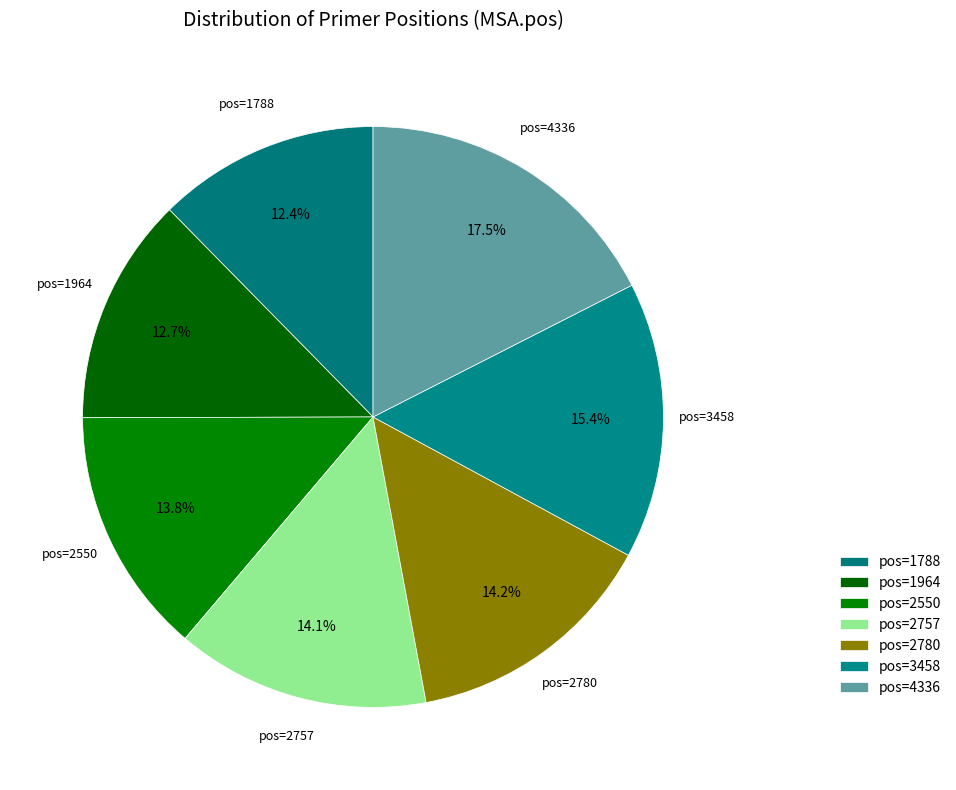

How much of the chart is everything except pos=2757?

85.9%